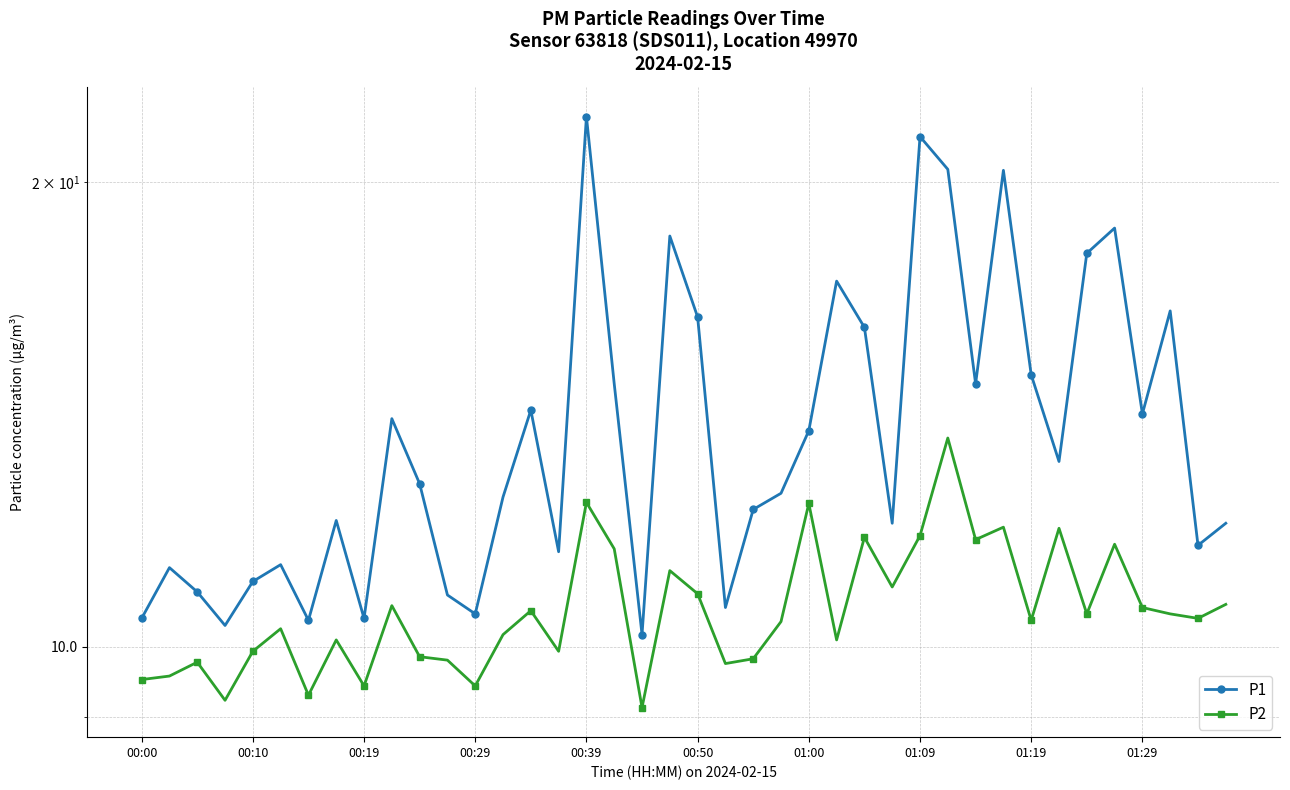

True or false: P1 and P2 cross at least once.

False